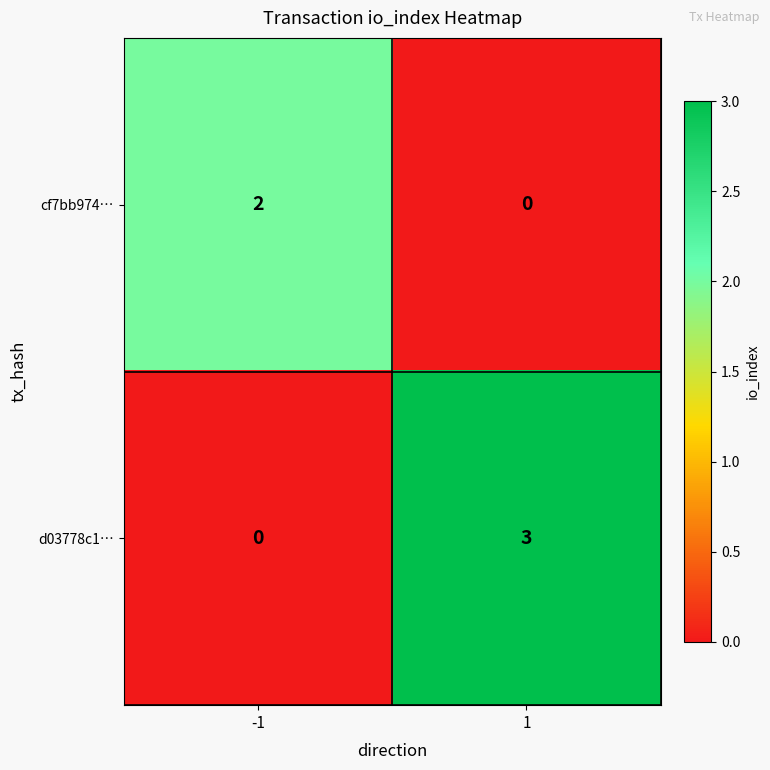

True or false: cf7bb974… has a value of 2 at -1.

True